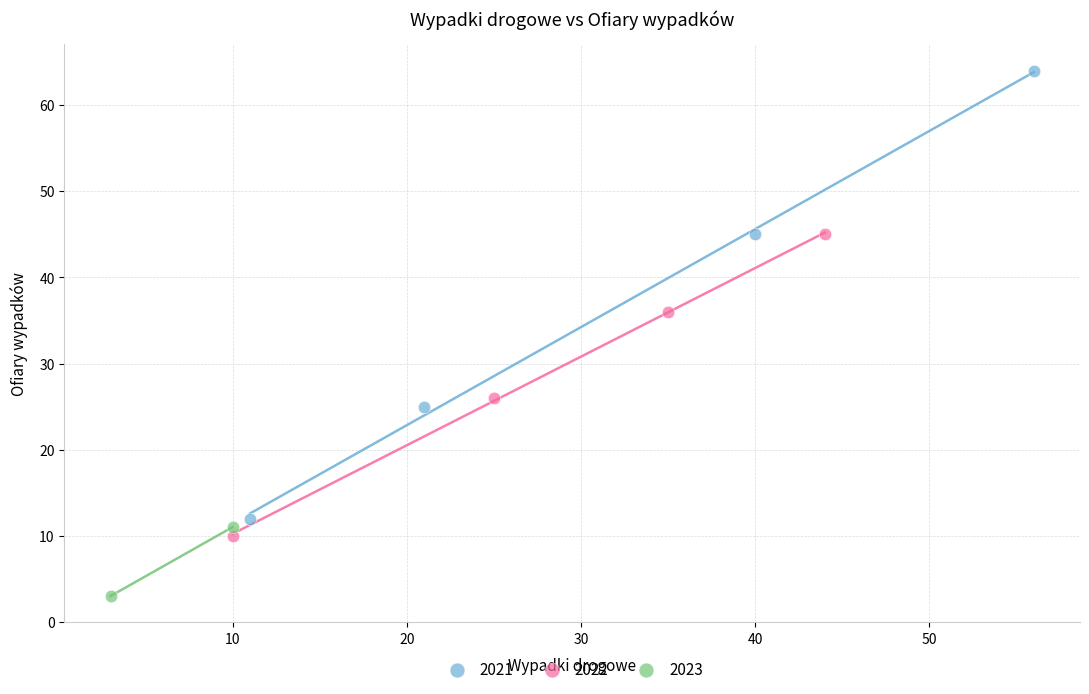

Which series contains the lowest Y value?

2023